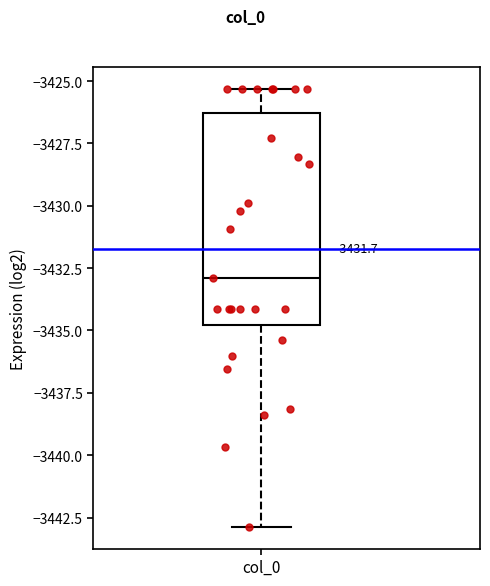

Read this box plot against the y-axis: the position of the median line, the range covered by the box, and the ends of both whiskers. The values are not printed on the chart, so give them approximately, as read against the axis.

median -3433.0, box -3435.0 to -3426.5, whiskers -3443.0 to -3425.5